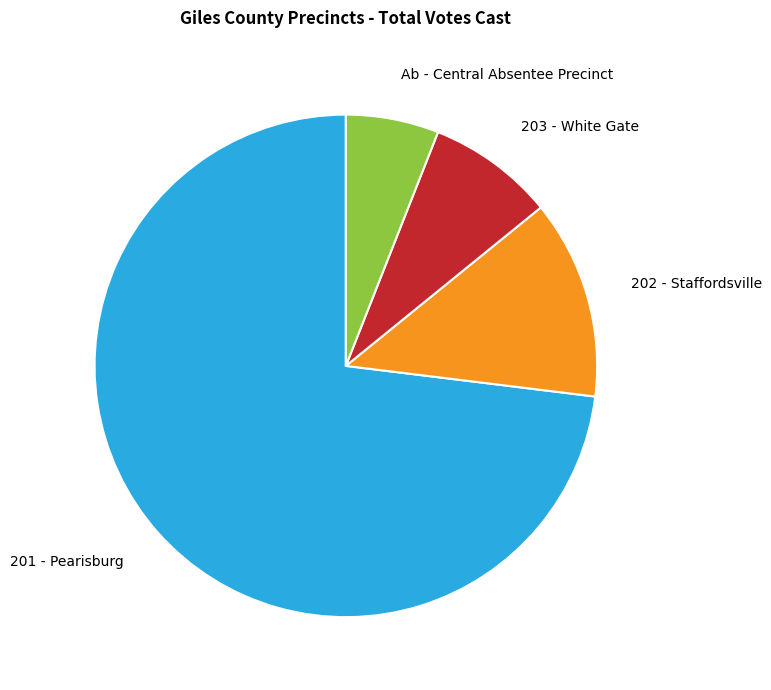

True or false: 203 - White Gate accounts for 8% of the total.

True